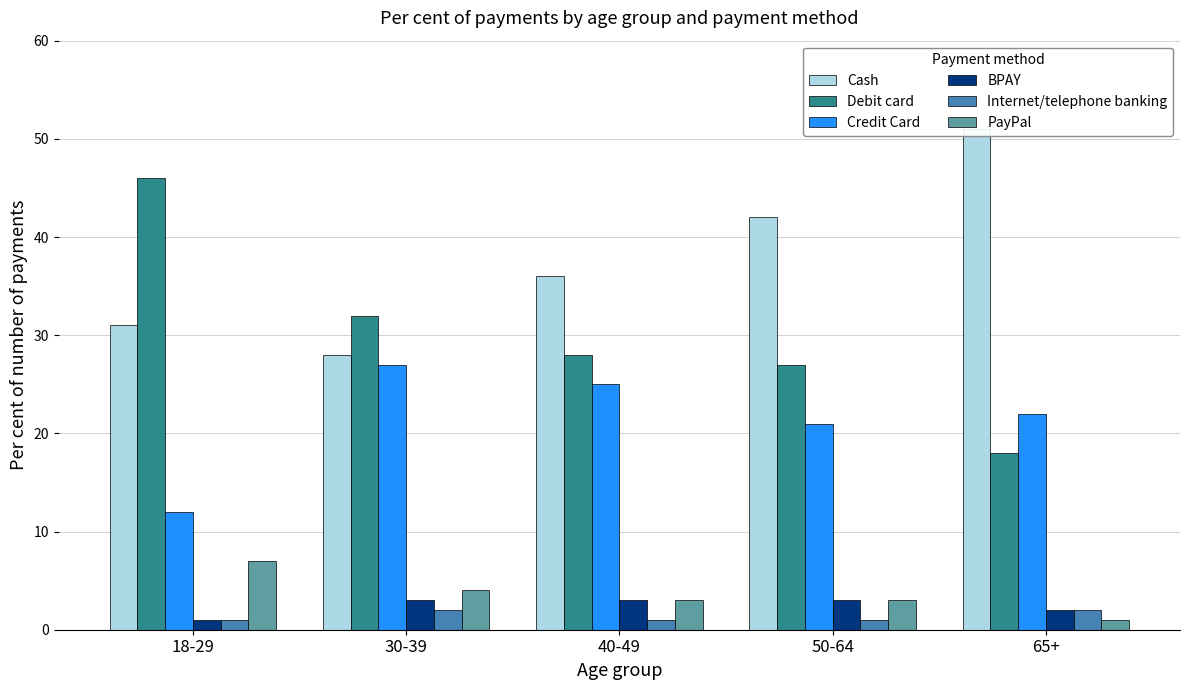

How many groups of bars are there?

5